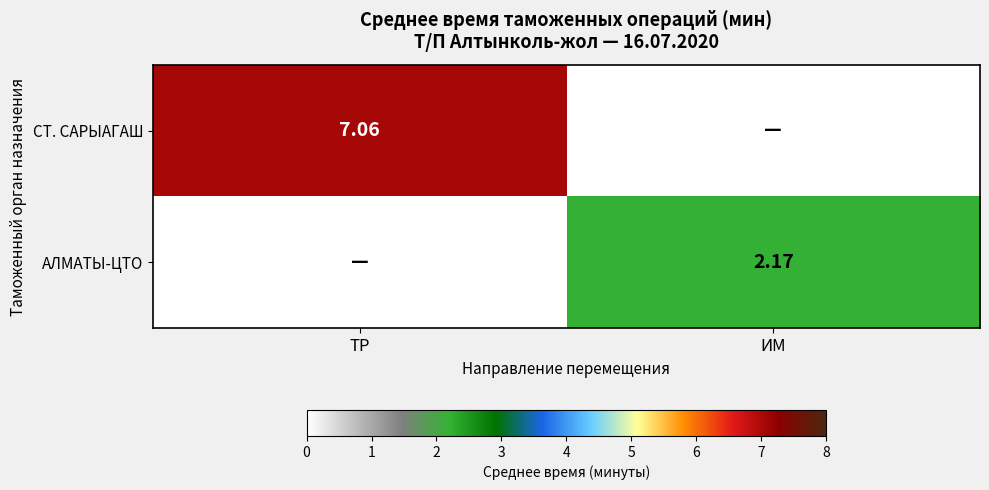

At how many categories does at least one series exceed 6?

1